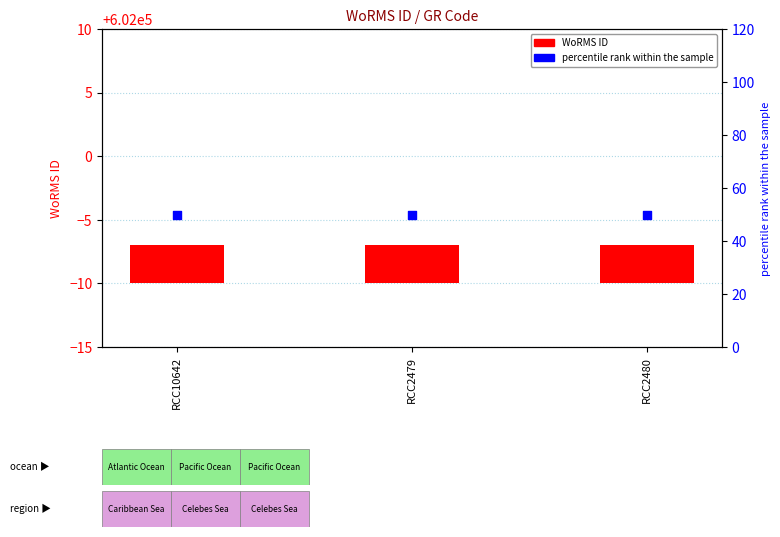

What is the total value across all series at RCC2480?

53